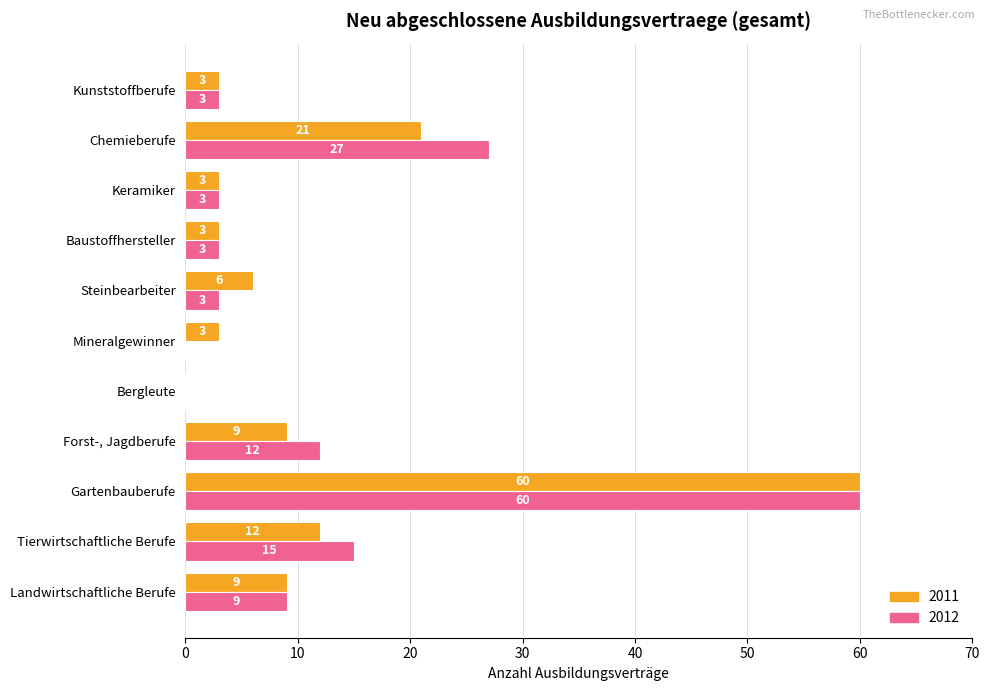

What is the sum of all 2012 values?

135